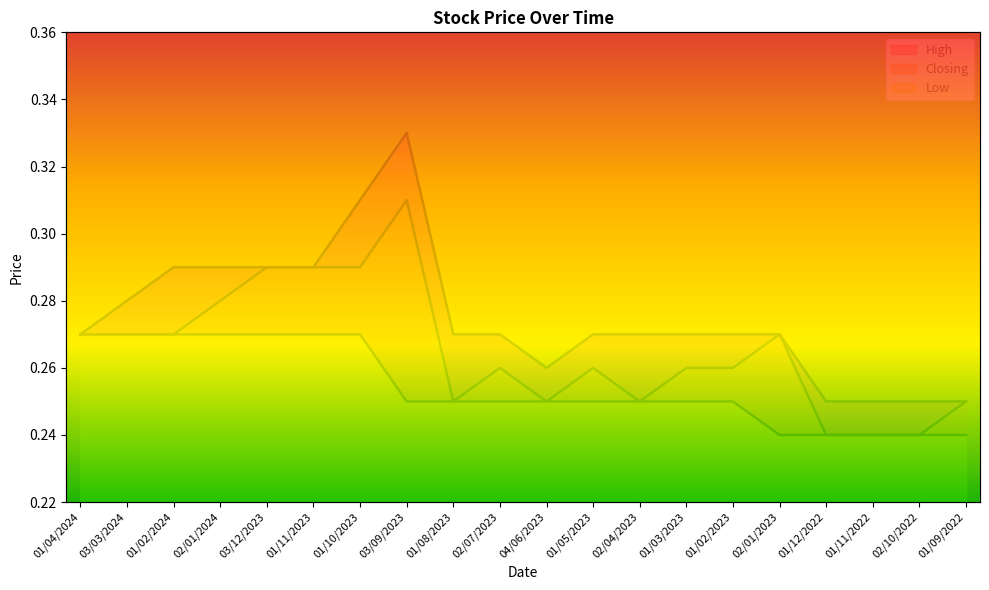

Does the chart display data point markers on the line(s)?

No